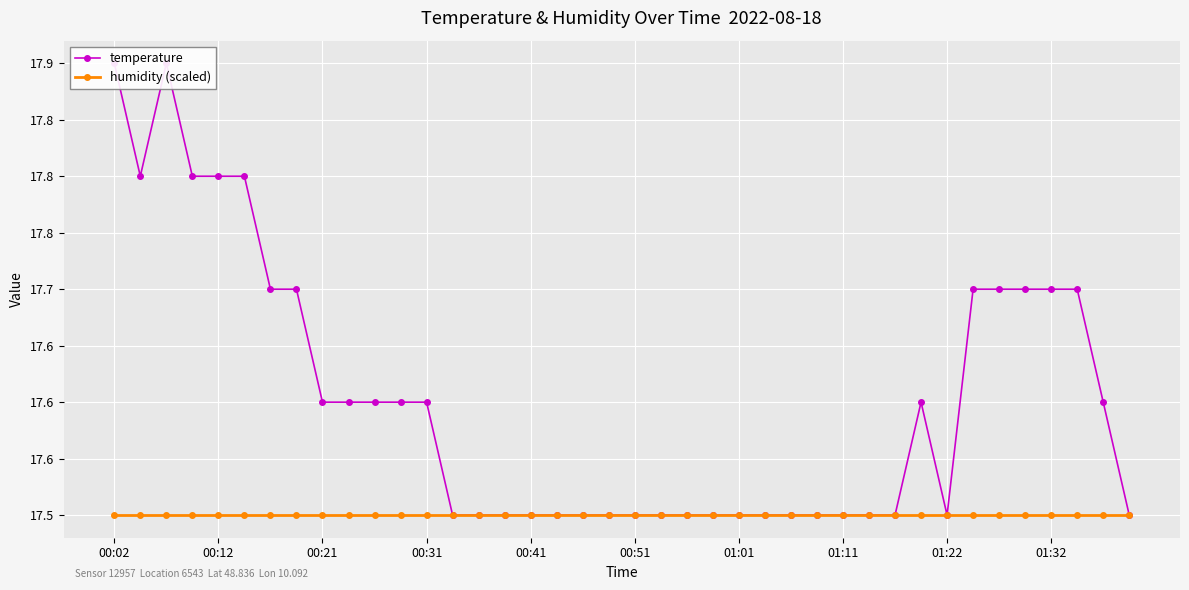

At 25, list the series in order from largest to smallest.

temperature, humidity (scaled)